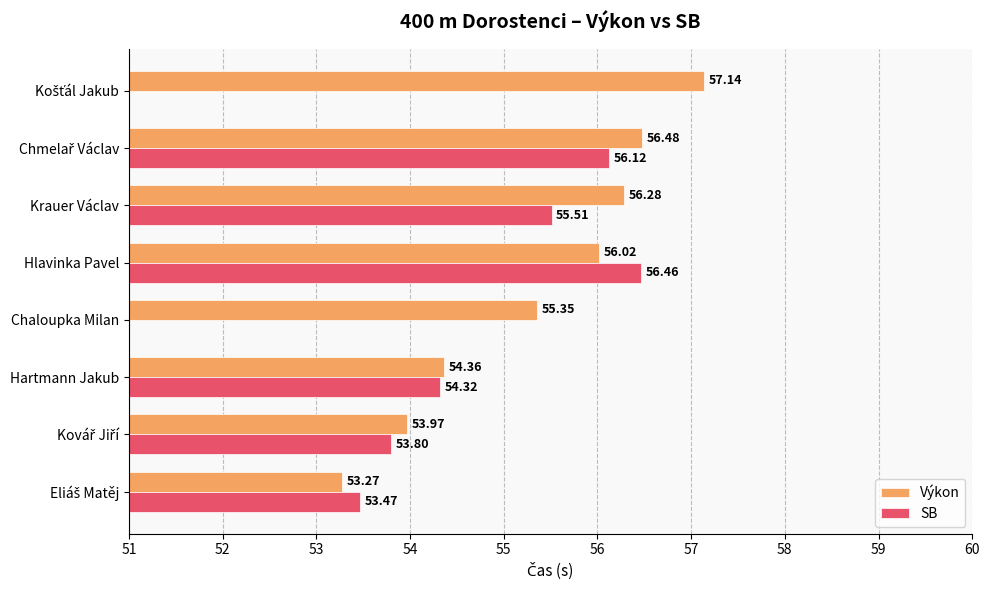

What are all the series names shown in the legend?

Výkon, SB